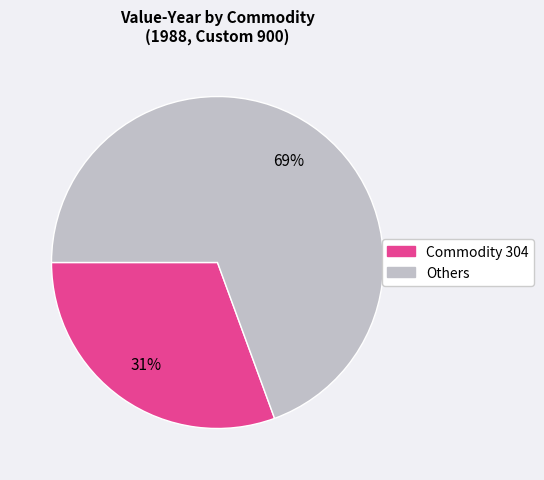

To the nearest percent, what is the average slice percentage?

50%